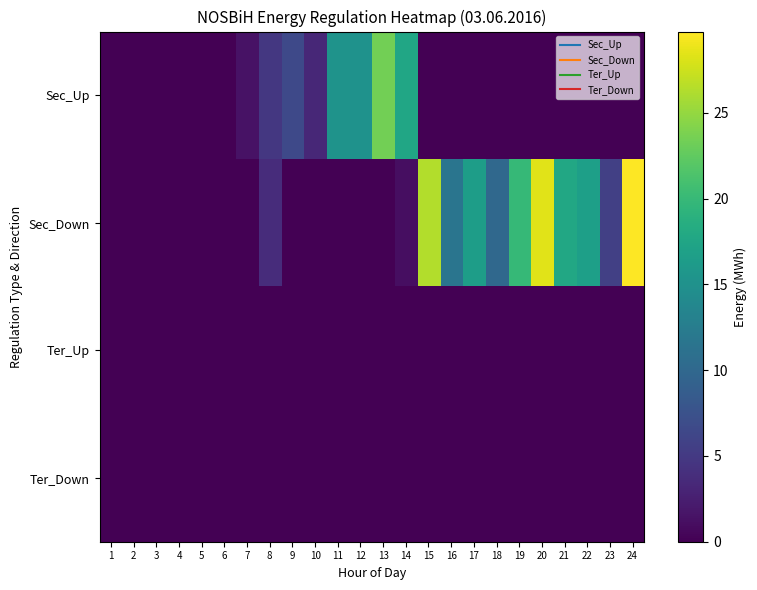

How many categories are shown in the chart?

24